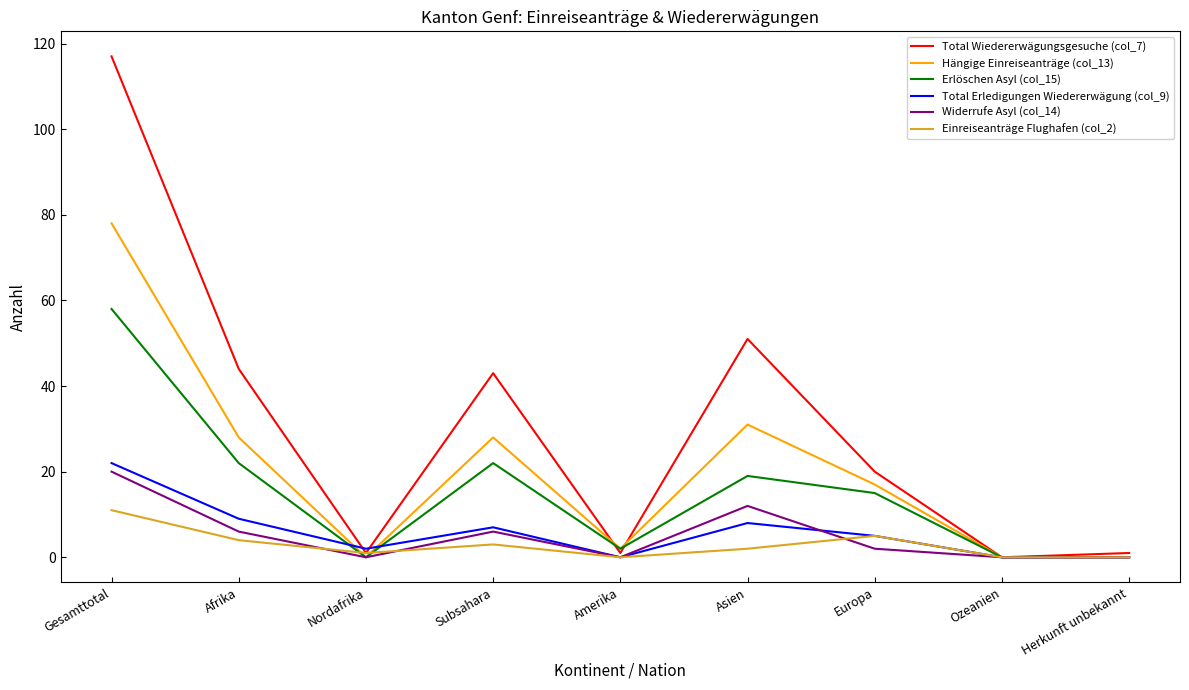

Which series has the largest range (max minus min)?

Total Wiedererwägungsgesuche (col_7)